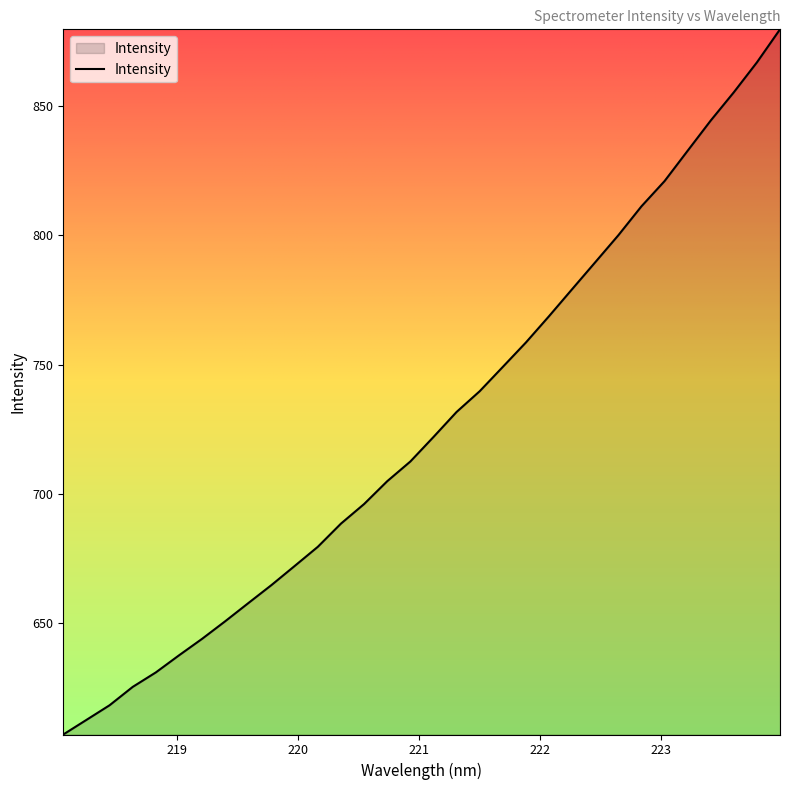

What is the smallest value displayed?

607.0